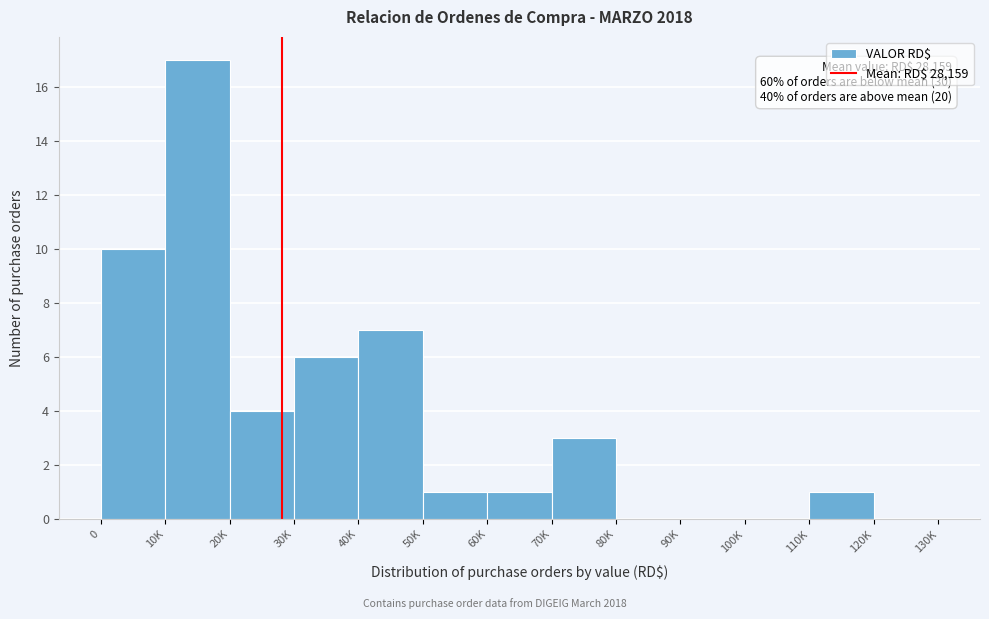

Reading left to right, transcribe all the data shown in this chart.

0=10	10K=17	20K=4	30K=6	40K=7	50K=1	60K=1	70K=3	80K=0	90K=0	100K=0	110K=1	120K=0